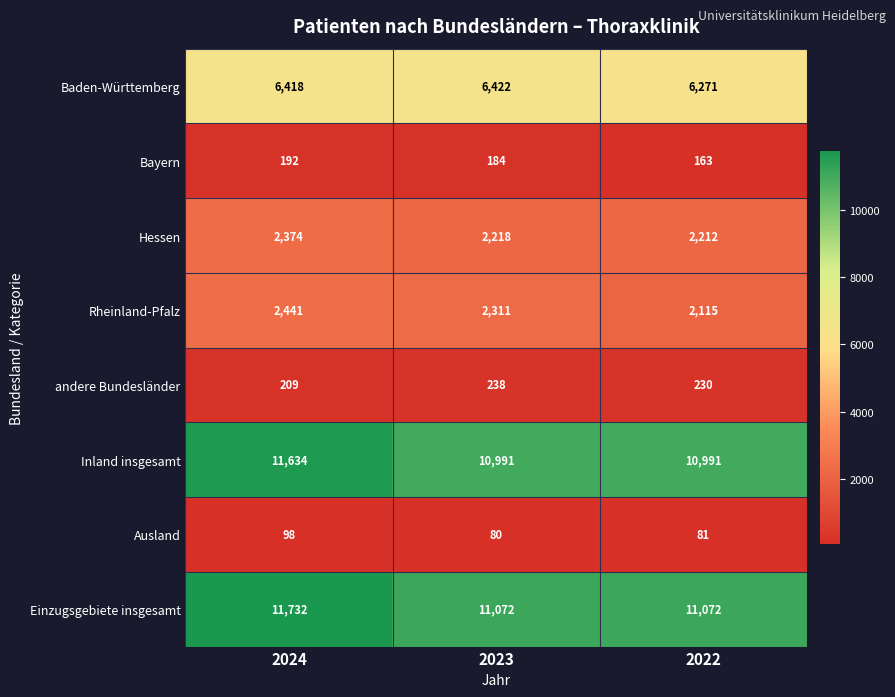

Which label corresponds to the largest value in the chart?

2024